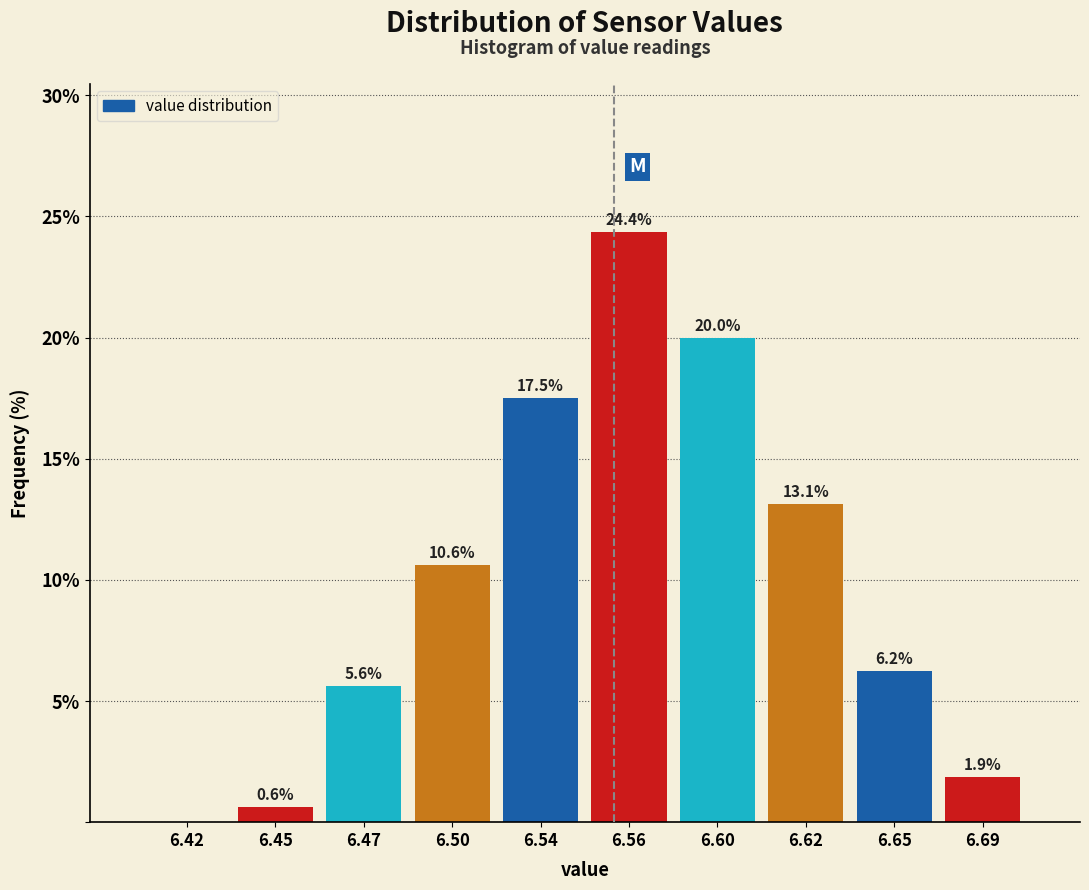

Which category has the highest value across all series?

6.56